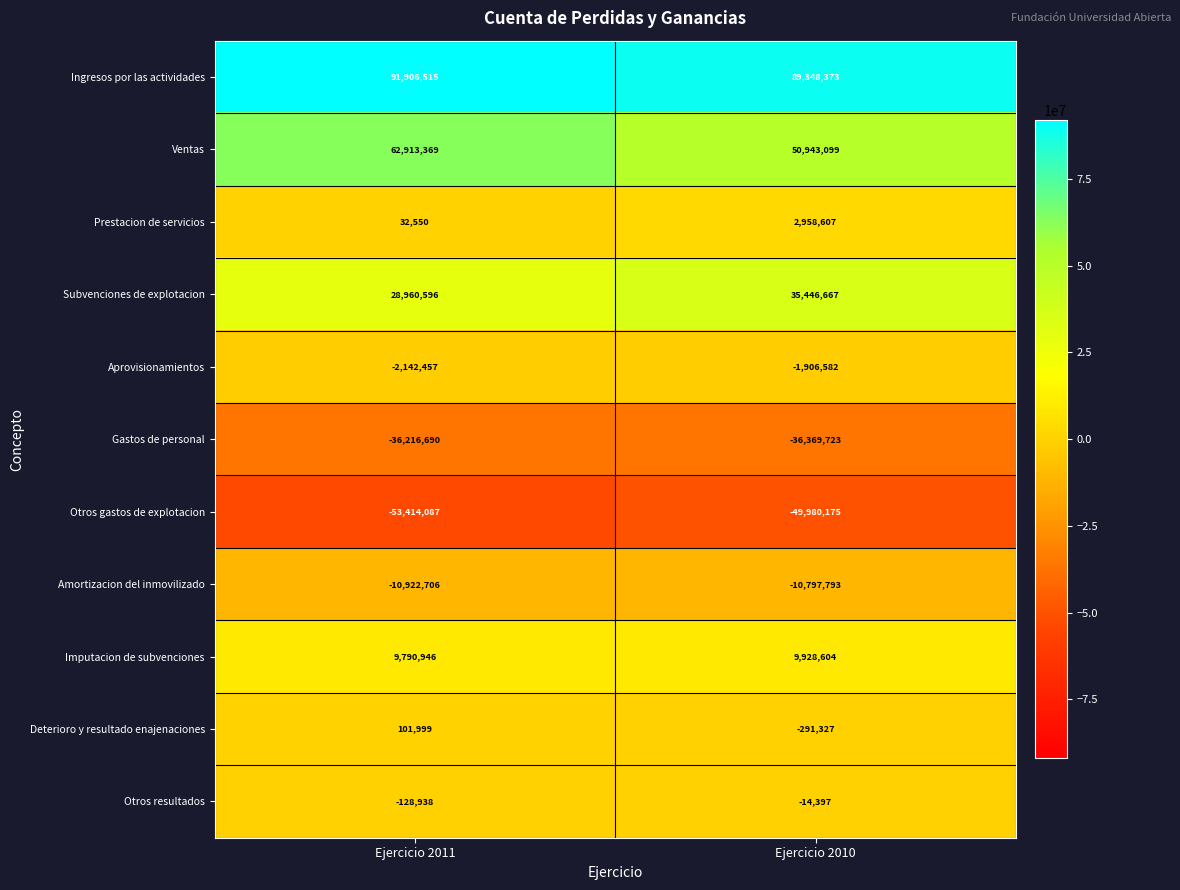

Which series has the largest total across all categories?

Ingresos por las actividades